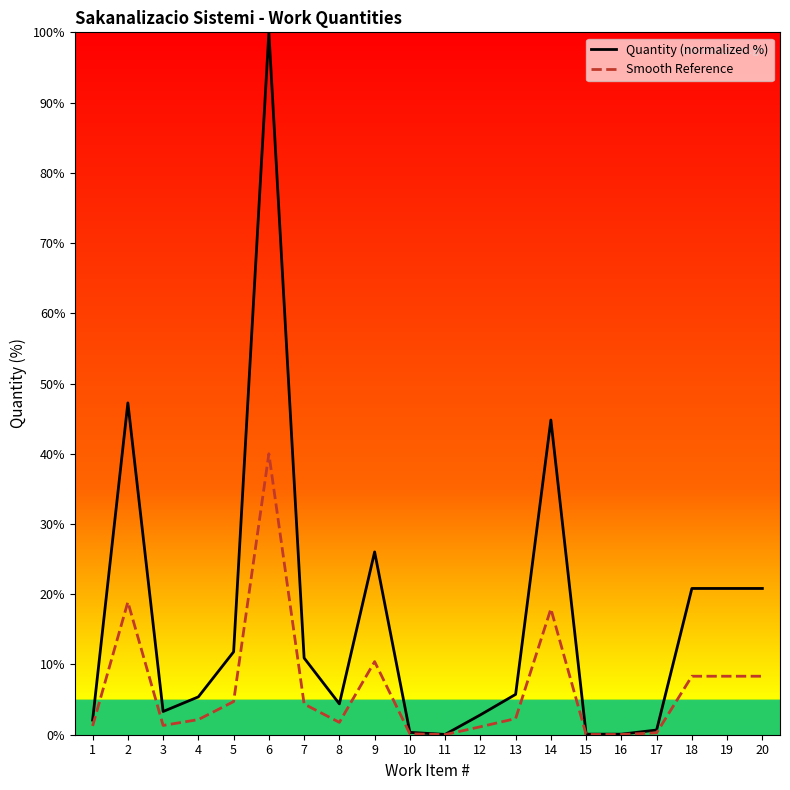

The value of Quantity (normalized %) at 5 is 2.4. True or false?

False